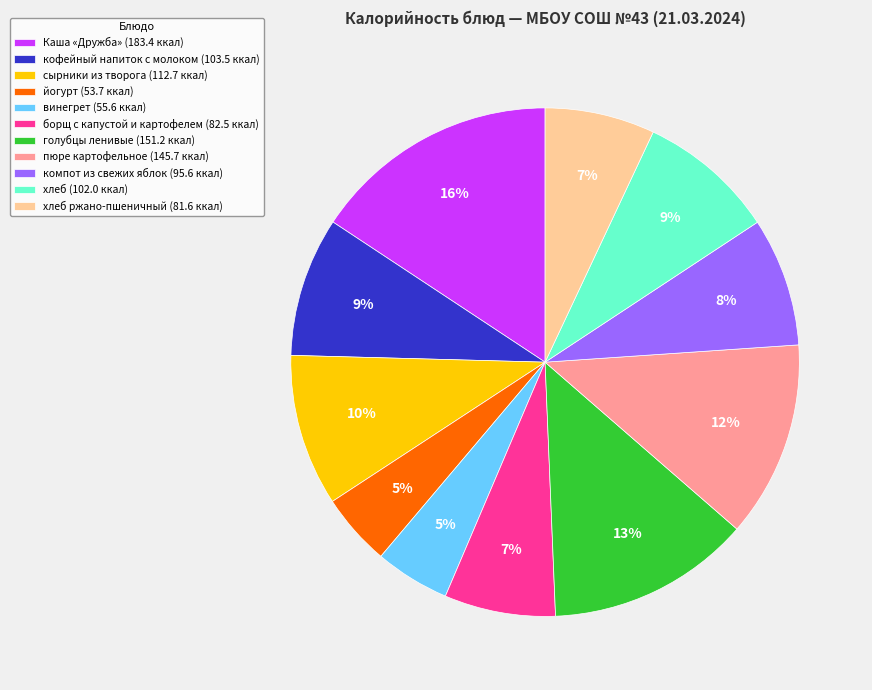

Which slice is the largest?

Каша «Дружба» (183.4 ккал)